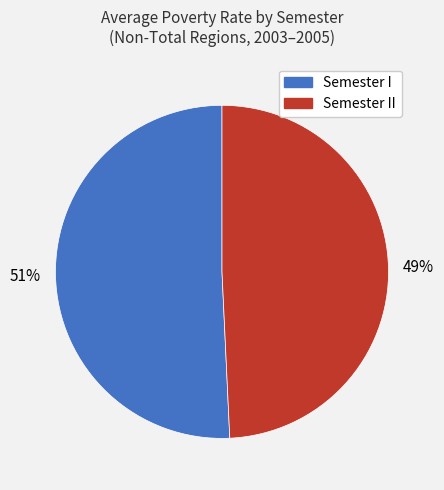

Is there a majority slice in this chart?

Yes